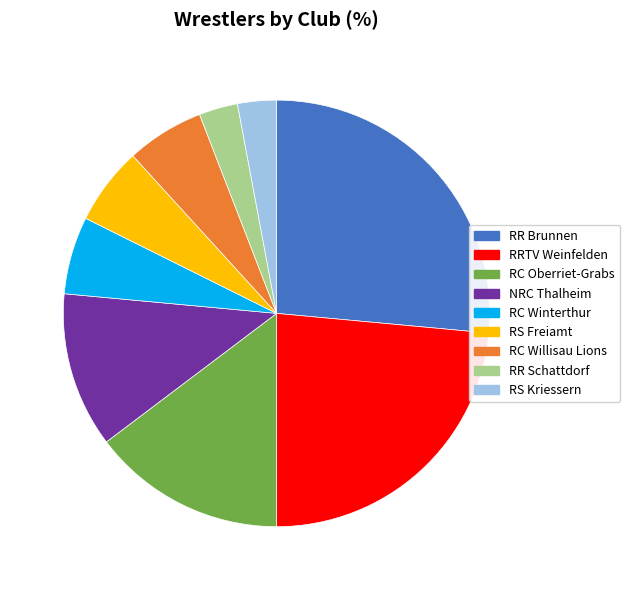

Is it true that RS Freiamt is 6% of the pie?

True